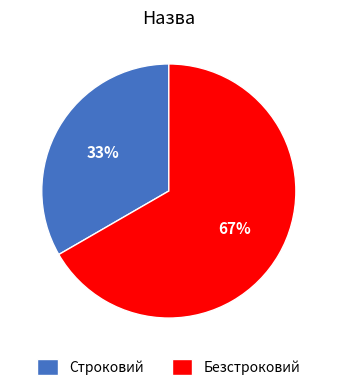

Does Строковий account for over 50% of the chart?

No